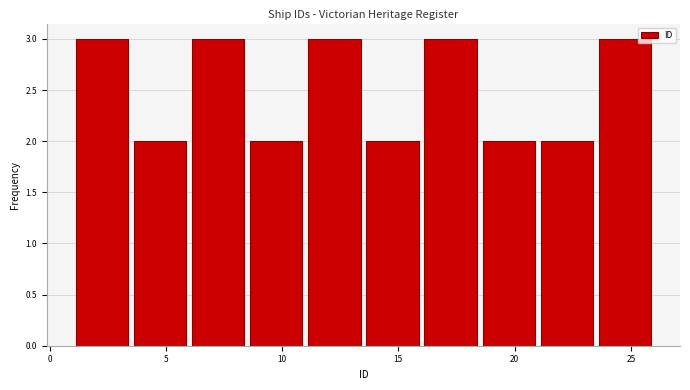

Reading left to right, list every bar in this chart as the range it spans on the x-axis followed by its height. The values are not printed on the chart, so give them approximately, as read against the axis.

1.0 to 3.5: 3
3.5 to 6.0: 2
6.0 to 8.5: 3
8.5 to 11.0: 2
11.0 to 13.5: 3
13.5 to 16.0: 2
16.0 to 18.5: 3
18.5 to 21.0: 2
21.0 to 23.5: 2
23.5 to 26.0: 3